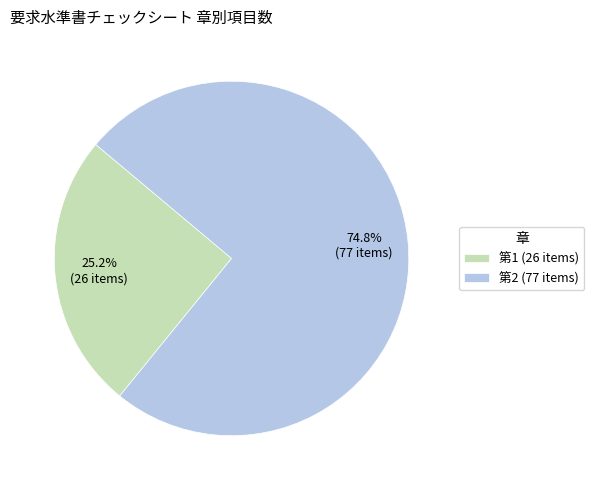

Which category has the biggest portion of the pie?

第2